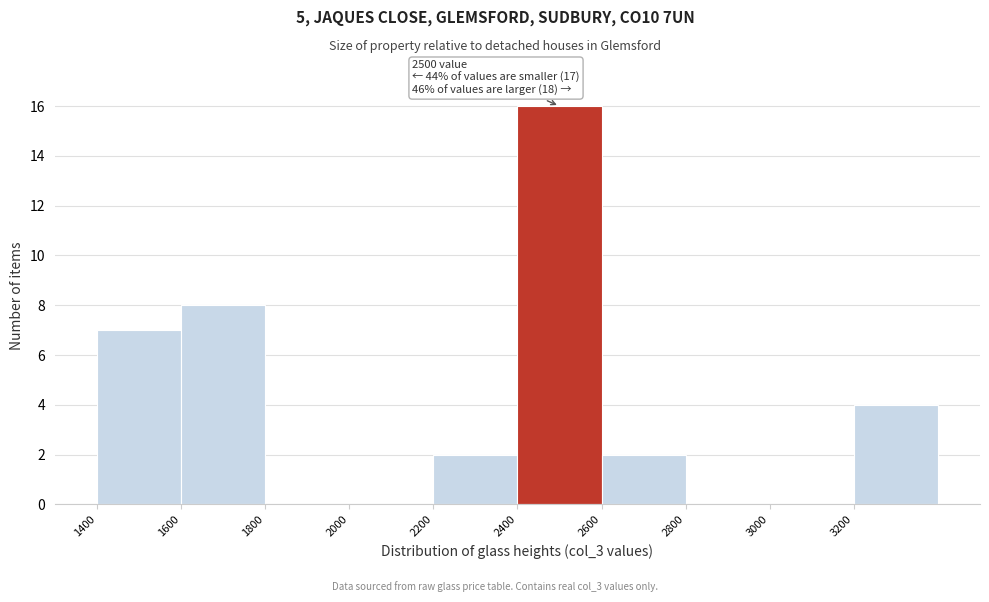

Over which range of the x-axis is the bar tallest?

2400 to 2600